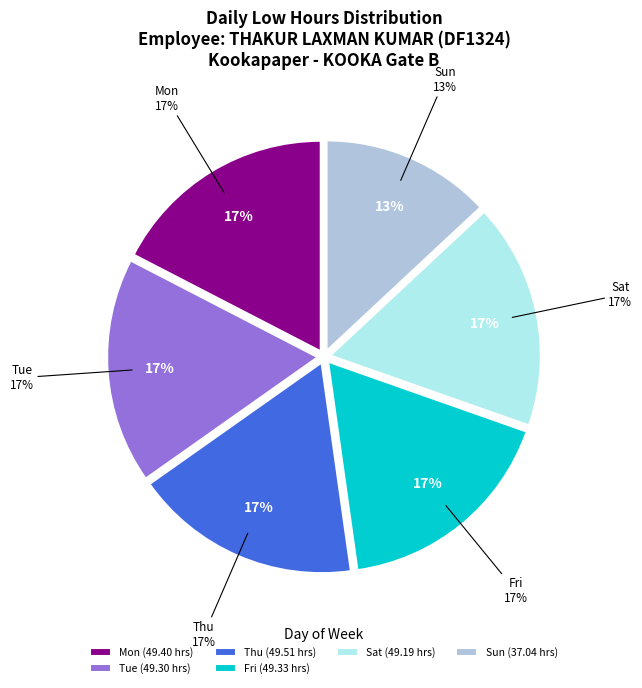

True or false: 3 Mon accounts for 1% of the total.

False